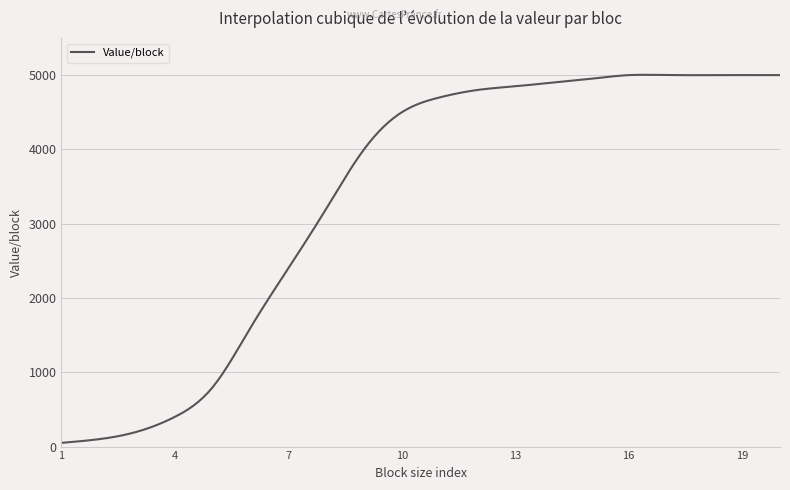

What is the difference between the maximum and minimum values?

4954.3